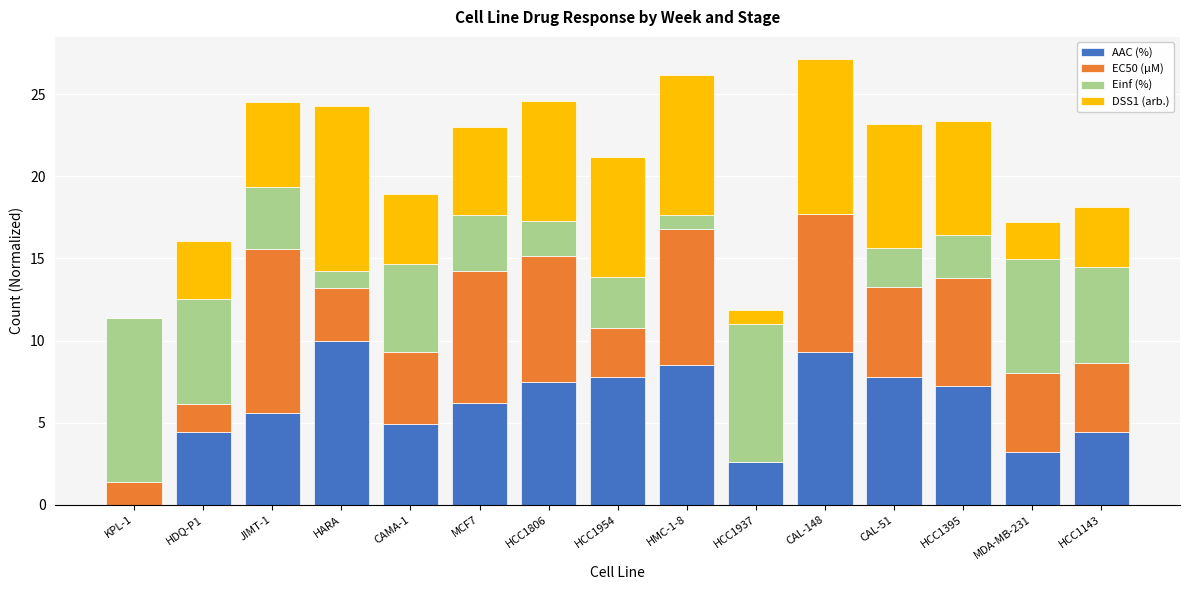

True or false: AAC (%) has a value of 5.7 at HMC-1-8.

False